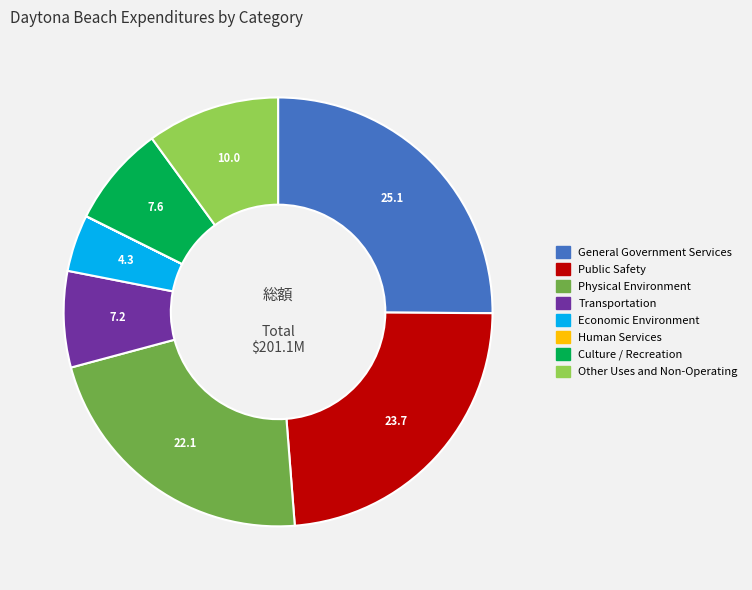

Is there any slice that represents more than half of the pie?

No